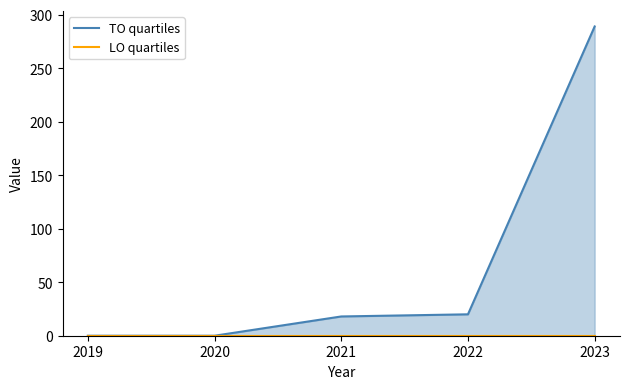

Which category has the lowest value in the LO quartiles series?

2019